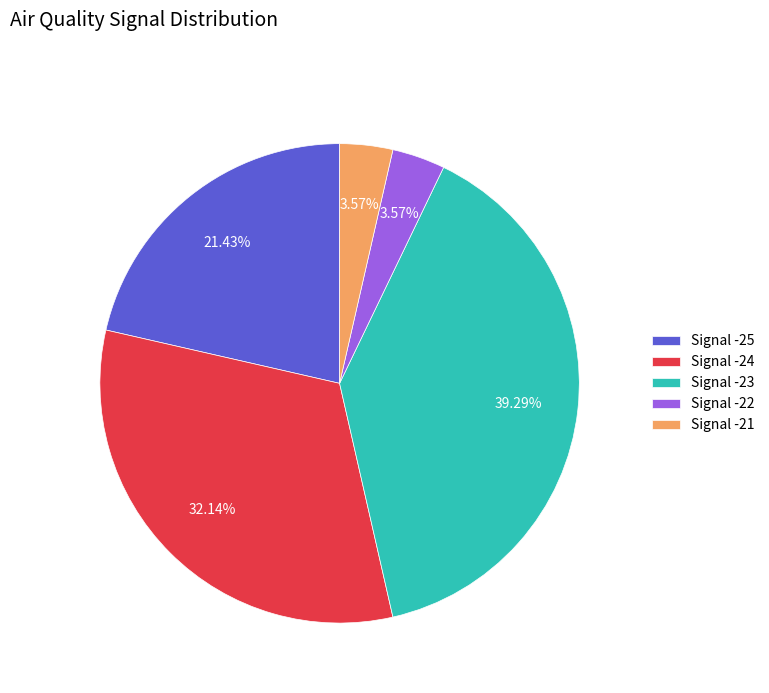

Approximately how many times larger is the value at Signal -22 compared to Signal -21?

1.0